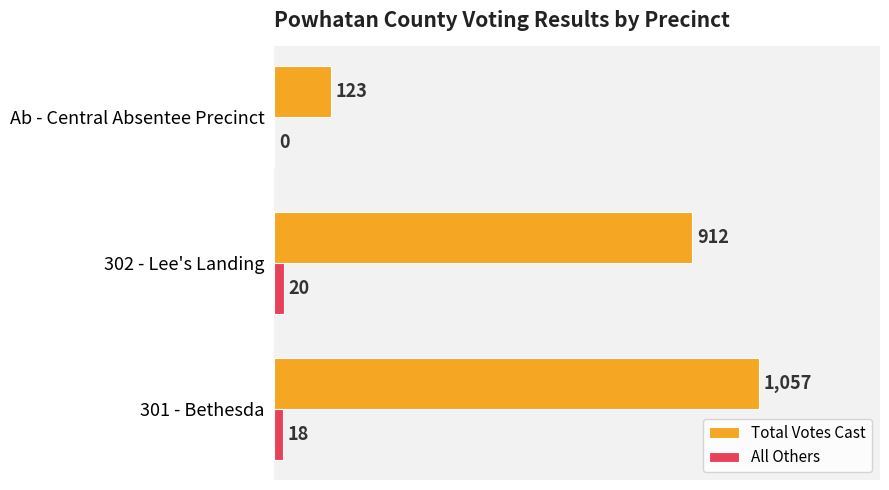

At which category is the sum across all series the highest?

301 - Bethesda